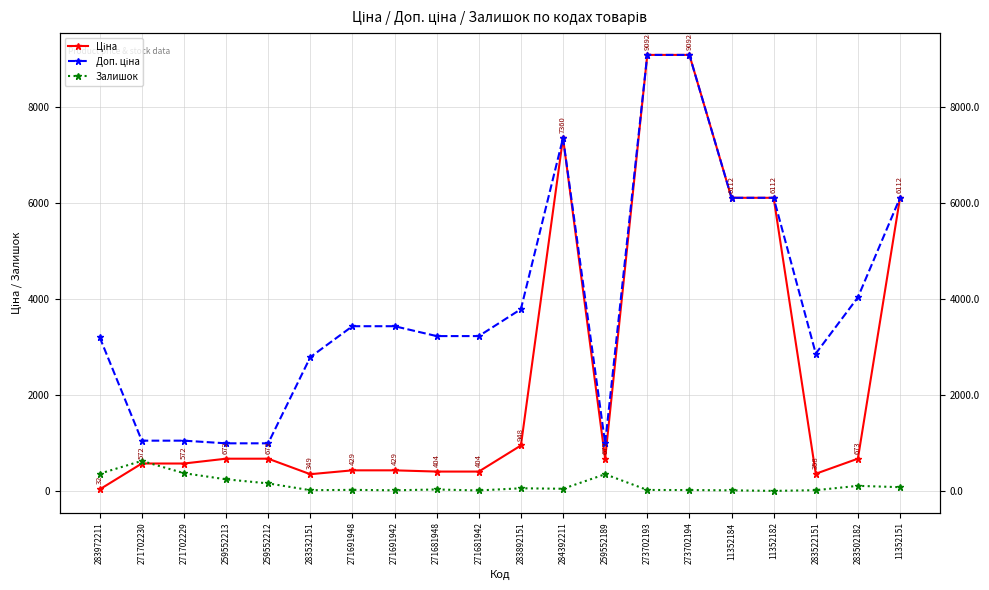

Which label corresponds to the largest value in the chart?

273702193